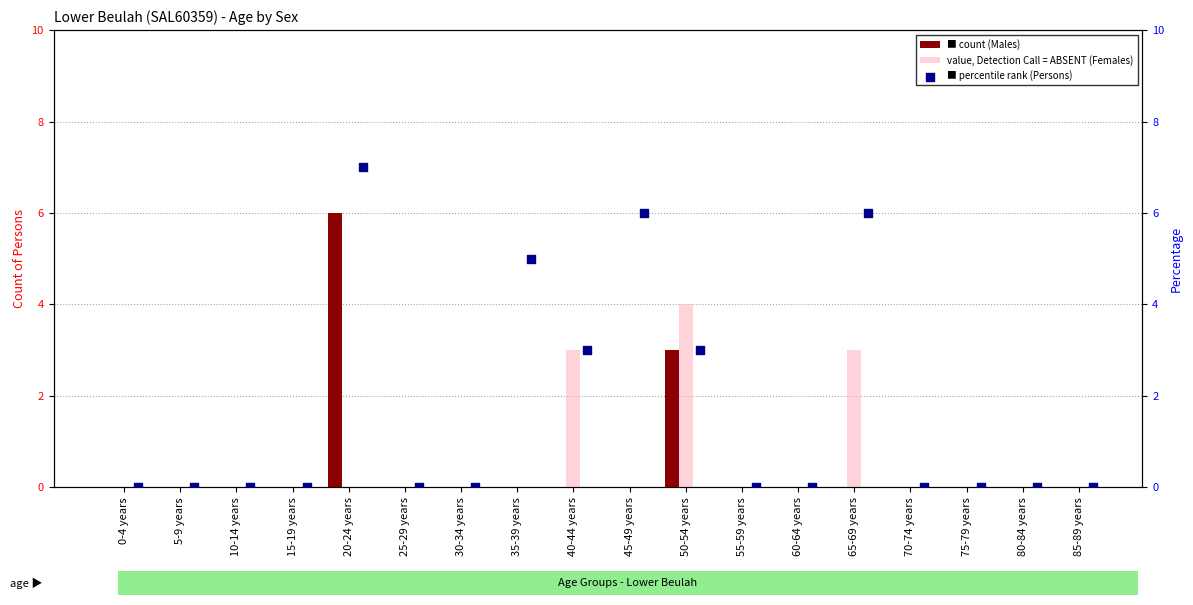

What are all the series names shown in the legend?

Males, Females, Persons